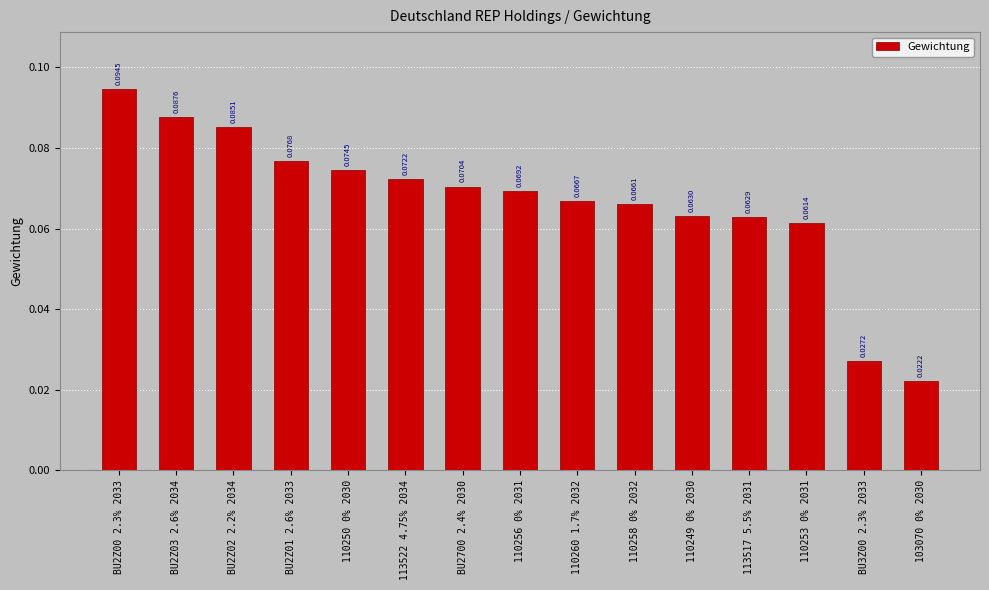

What is the sum of all values?

1.0